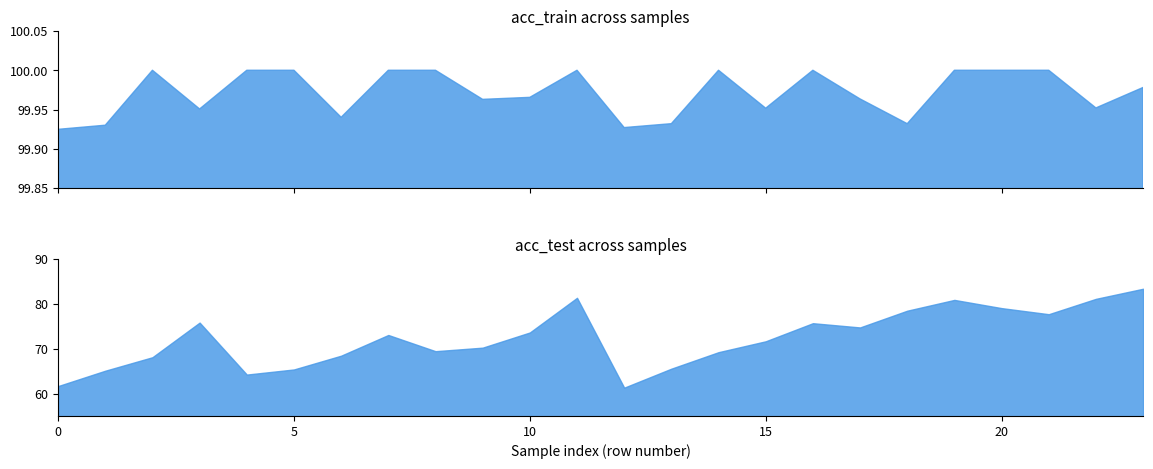

In acc_train, how many points are lower than both neighbors (excluding endpoints)?

7